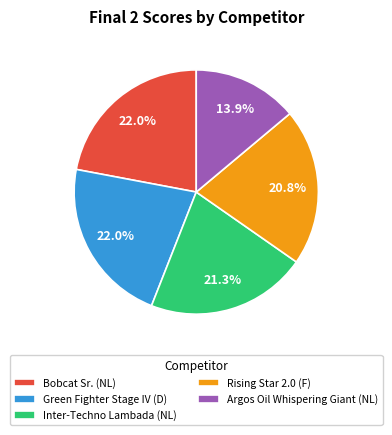

What is the ratio of the value at Inter-Techno Lambada (NL) to the value at Bobcat Sr. (NL)?

1.0